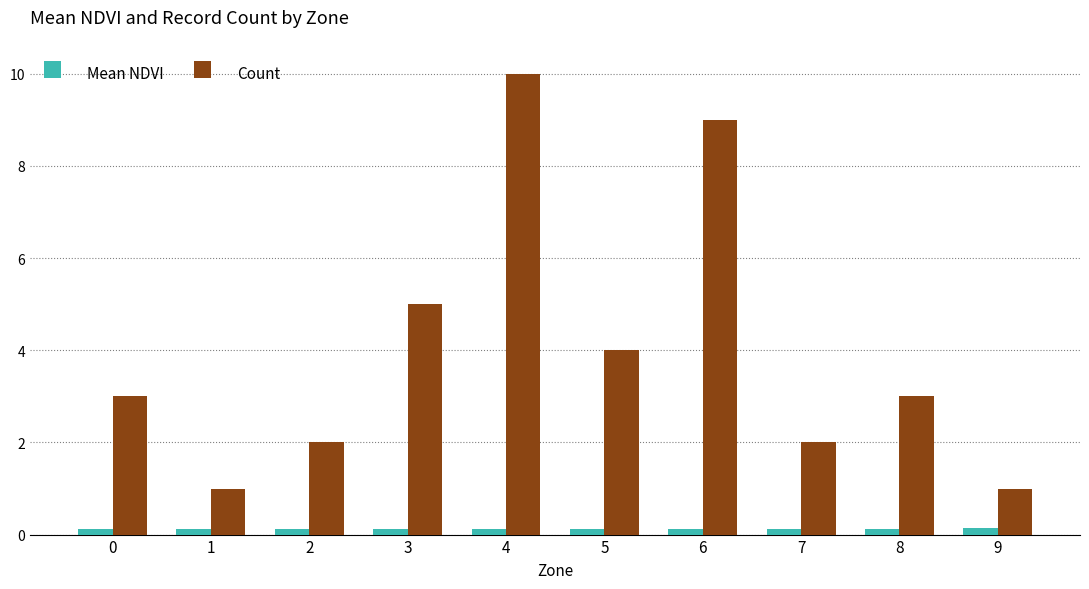

What value does the Mean NDVI series have at 2?

0.1